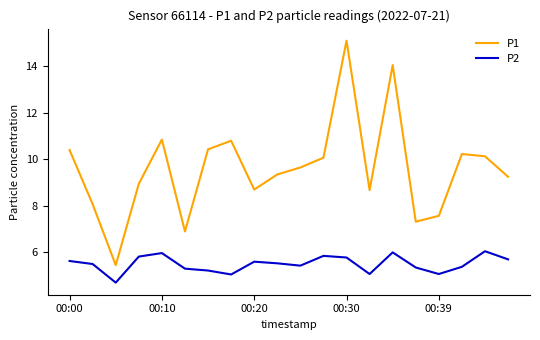

Rank the series by their maximum value, from lowest to highest.

P2, P1